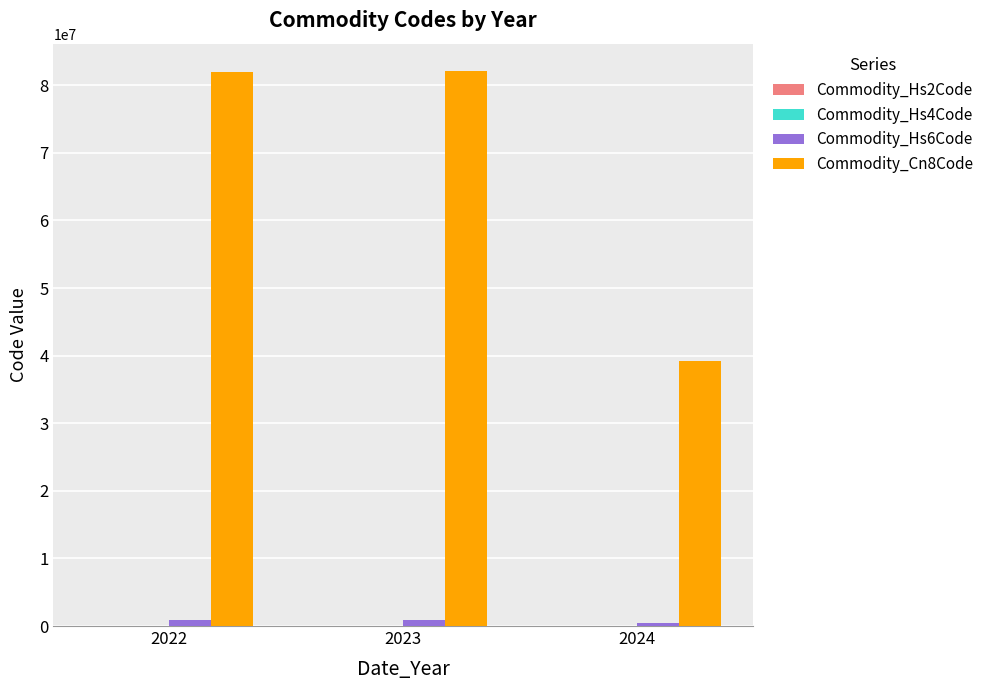

What is the maximum value shown in the chart?

82055980